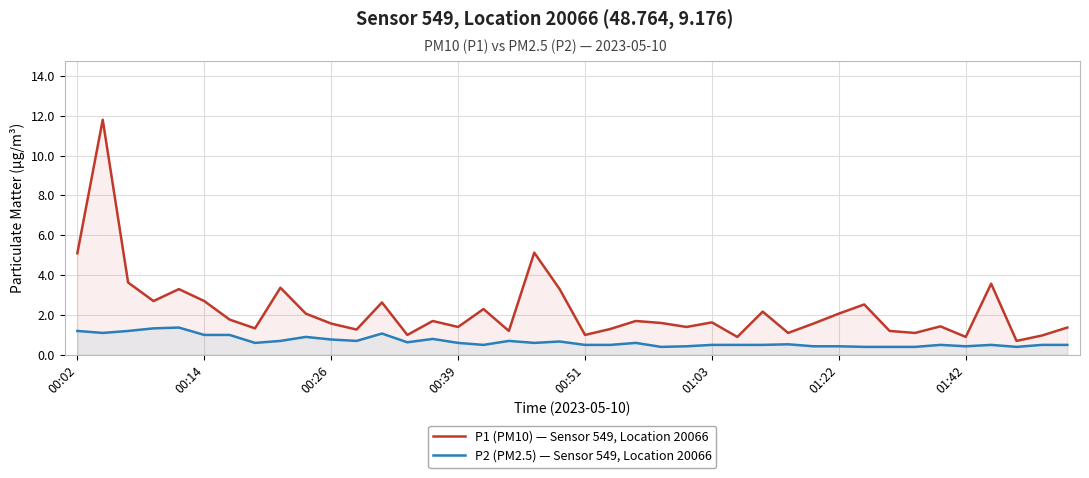

What is the maximum value for P1 (PM10) — Sensor 549, Location 20066?

11.8